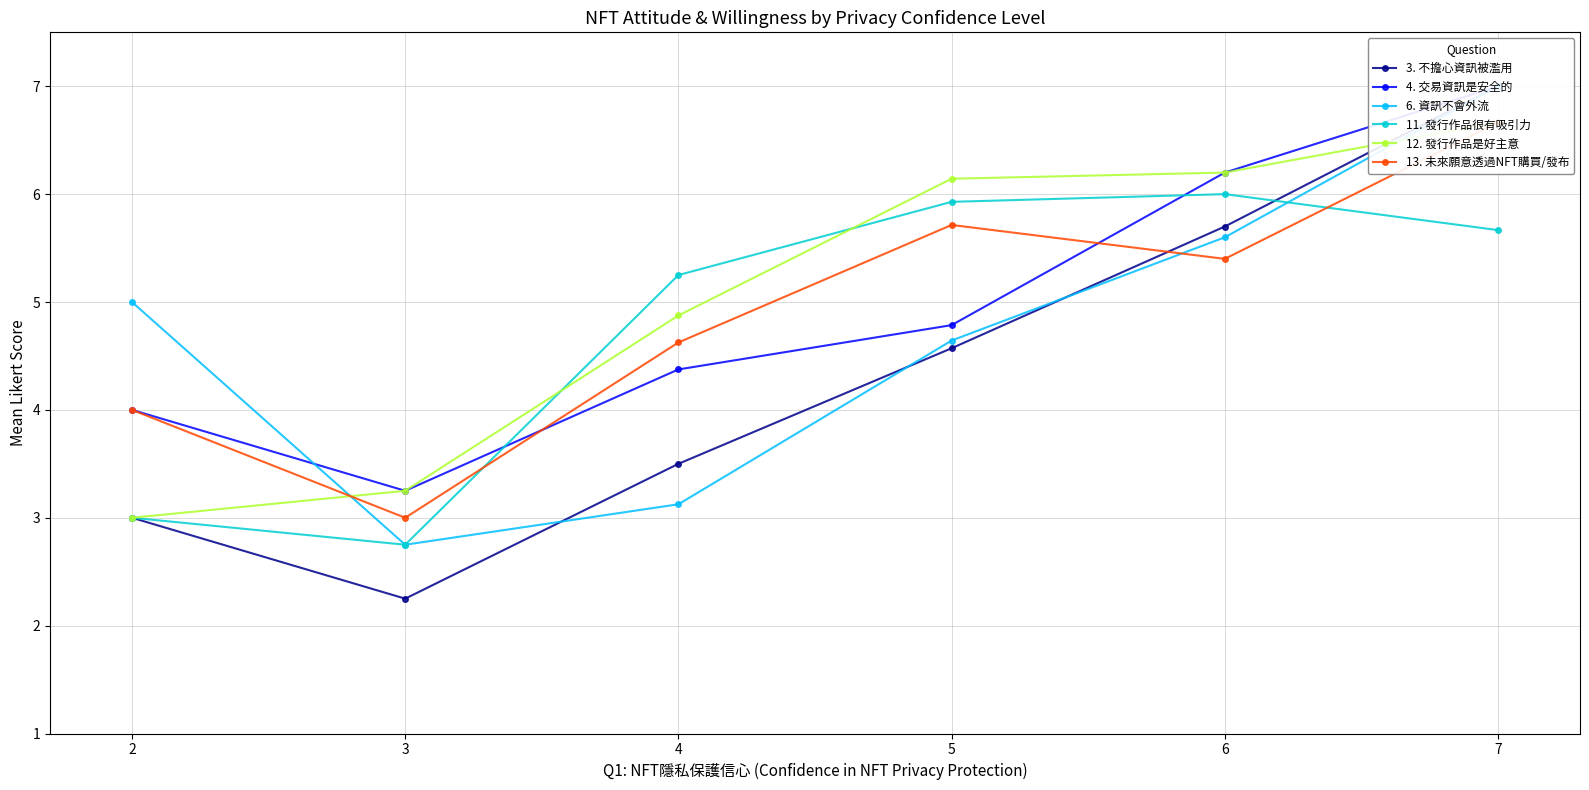

What is the difference between the maximum and minimum values in the 6. 資訊不會外流 series?

4.2